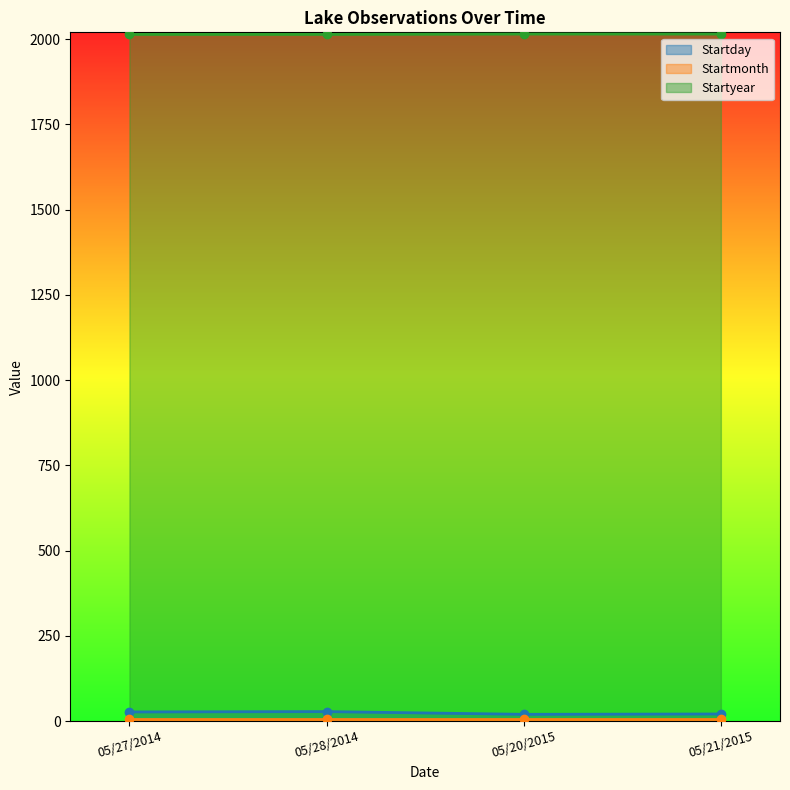

The Startday series shows 28 at 05/28/2014. True or false?

True